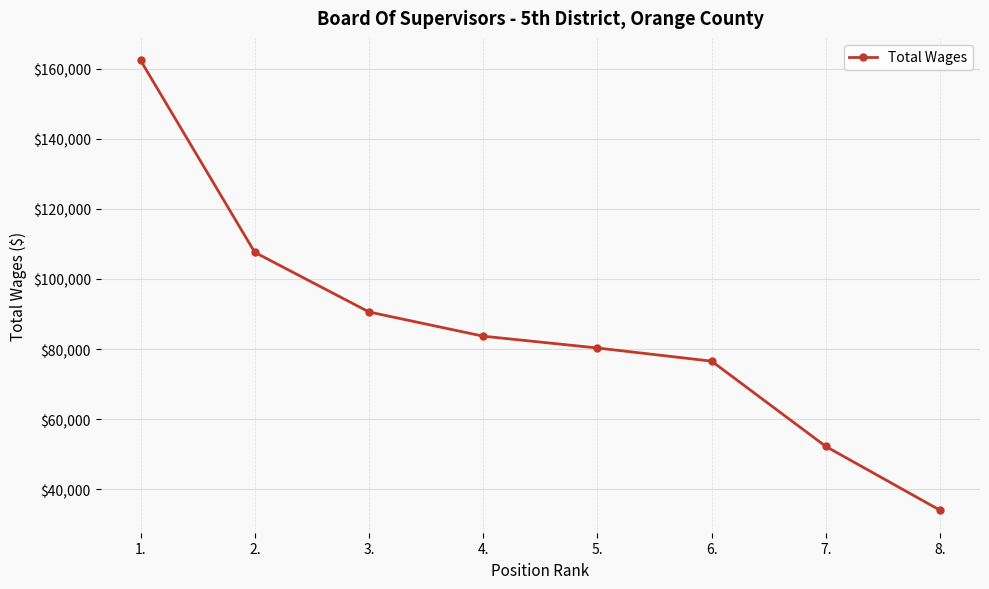

How many lines are shown in the chart?

1